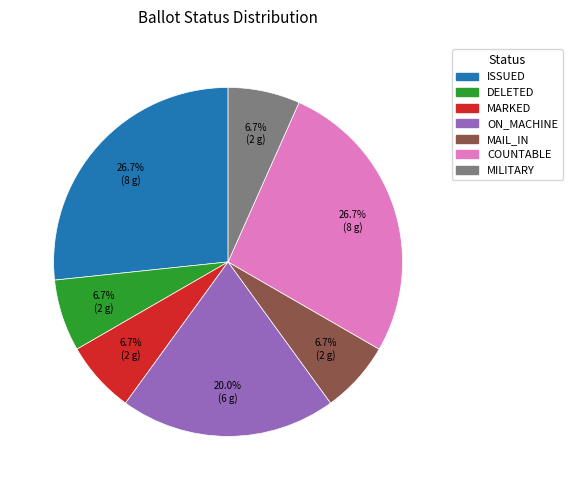

Does COUNTABLE account for over 50% of the chart?

No